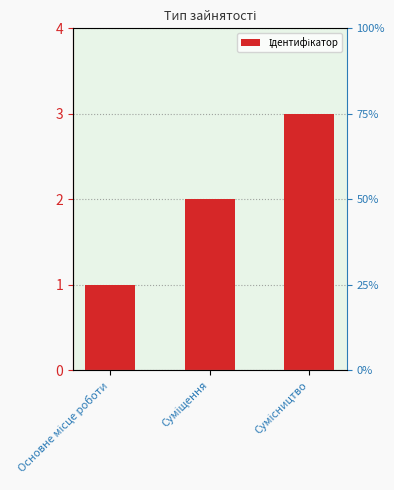

At which label is the value closest to 2?

Суміщення